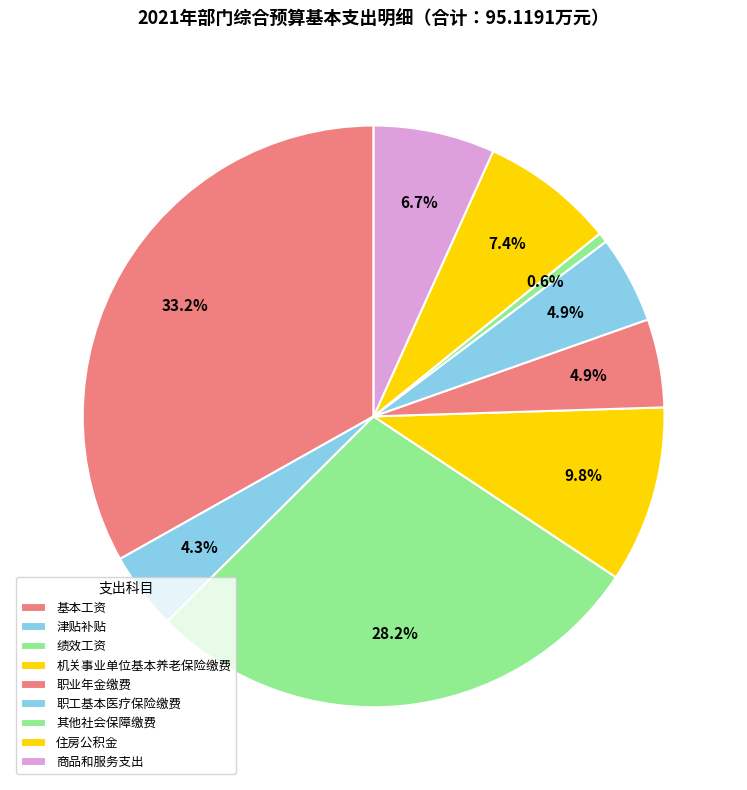

How much of the chart is everything except 基本工资?

66.8%